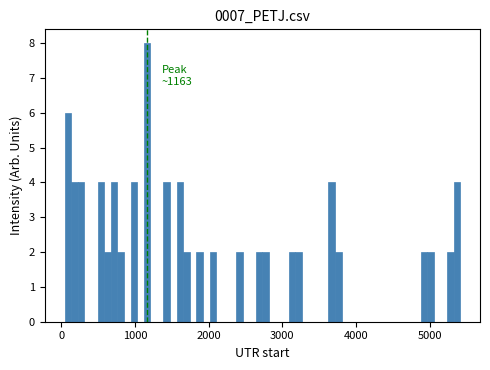

Around what value on the x-axis is the tallest bar? Give the approximate position of its centre, as read against the axis.

1200